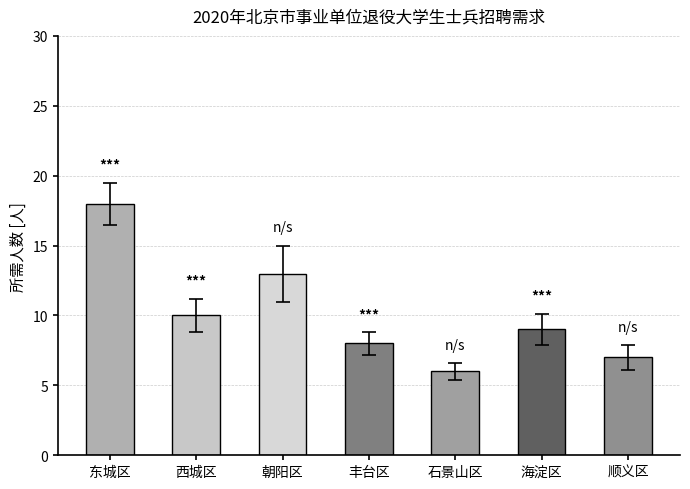

How many data points are less than 9?

3